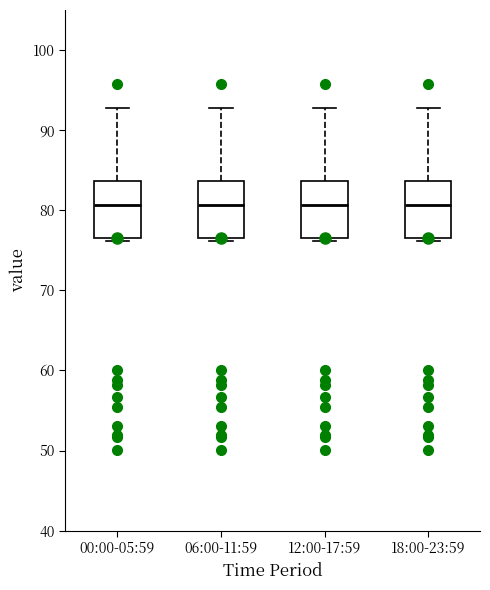

Reading left to right, read every box against the y-axis: the position of its median line, the range the box covers, and the ends of its whiskers. The values are not printed on the chart, so give them approximately, as read against the axis.

00:00-05:59: median 81, box 77 to 84, whiskers 76 to 93
06:00-11:59: median 81, box 77 to 84, whiskers 76 to 93
12:00-17:59: median 81, box 77 to 84, whiskers 76 to 93
18:00-23:59: median 81, box 77 to 84, whiskers 76 to 93